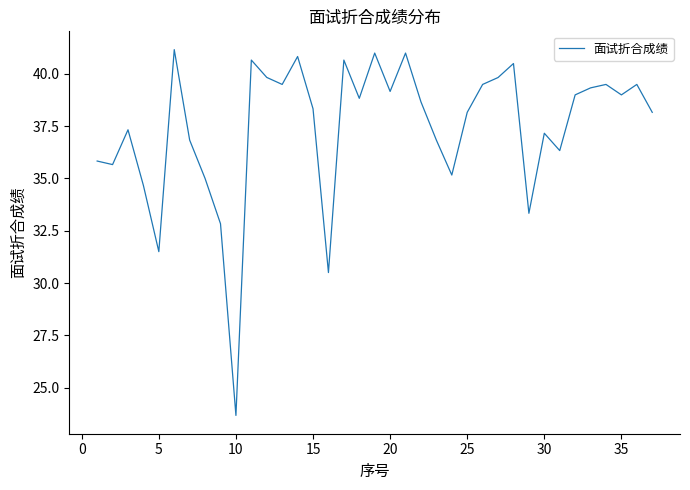

What is the maximum value shown in the chart?

41.2